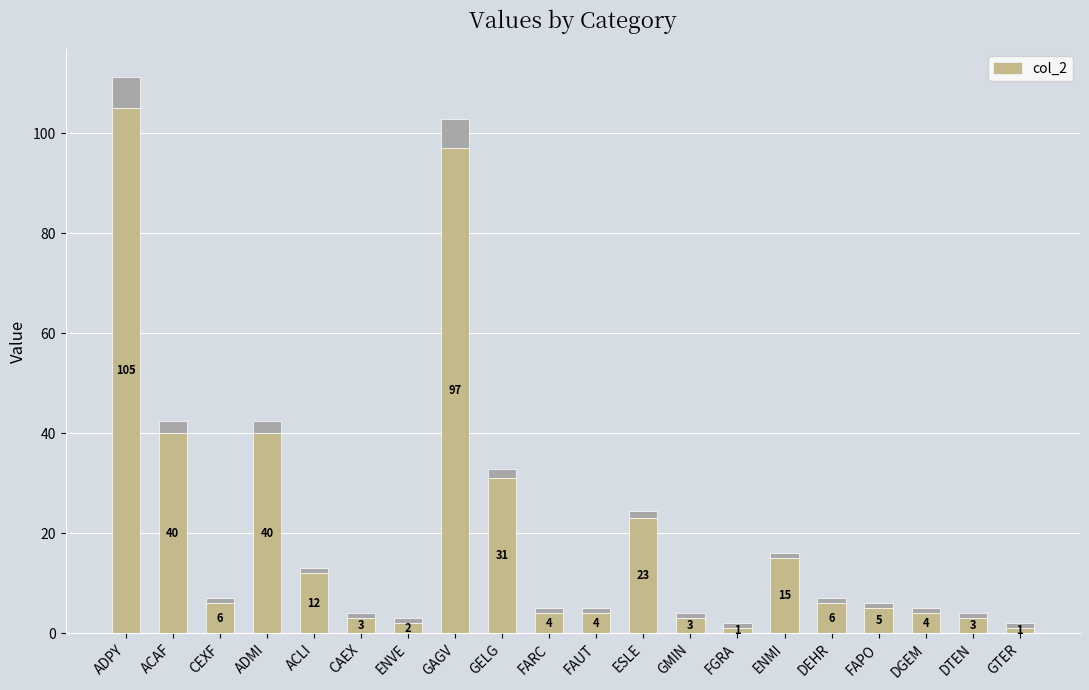

What is the ratio of the value at CEXF to the value at FAPO?

1.2